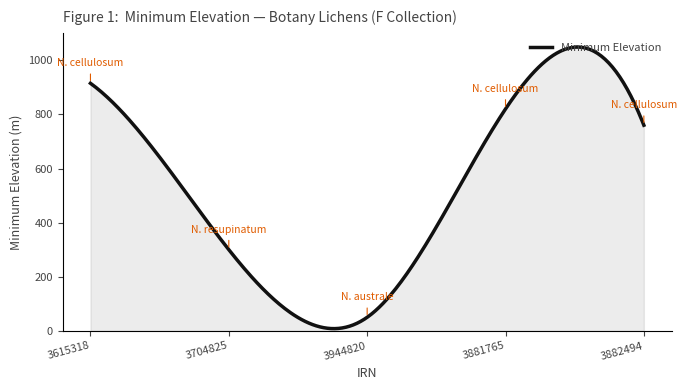

What is the maximum value shown in the chart?

1049.0